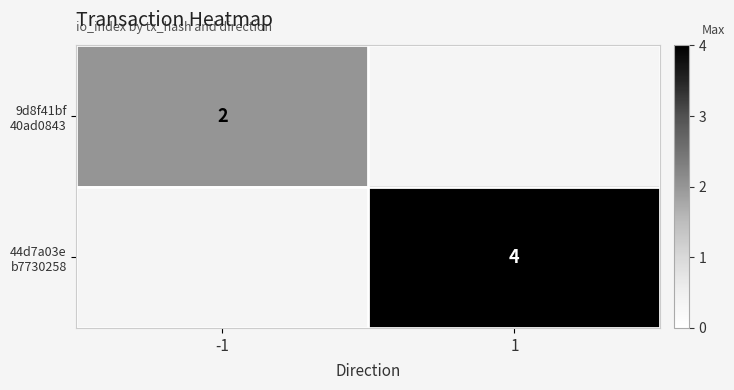

What is the minimum value shown in the chart?

2.0